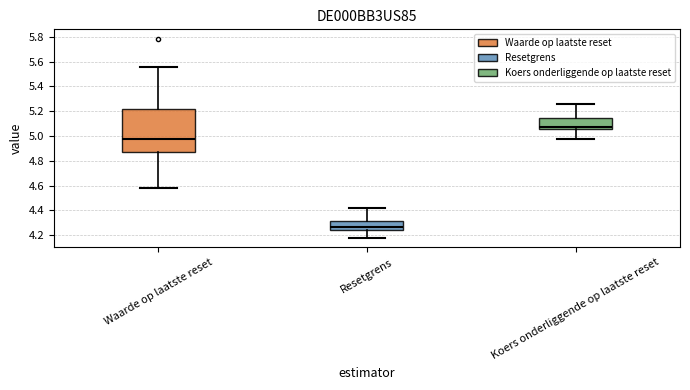

Reading left to right, transcribe this box plot: for each box, give where its median line is, the range the box spans, and where its two whiskers end, as read against the y-axis. The values are not printed on the chart, so give them approximately, as read against the axis.

Waarde op laatste reset: median 4.98, box 4.88 to 5.22, whiskers 4.58 to 5.56
Resetgrens: median 4.26, box 4.24 to 4.32, whiskers 4.18 to 4.42
Koers onderliggende op laatste reset: median 5.08, box 5.06 to 5.14, whiskers 4.98 to 5.26